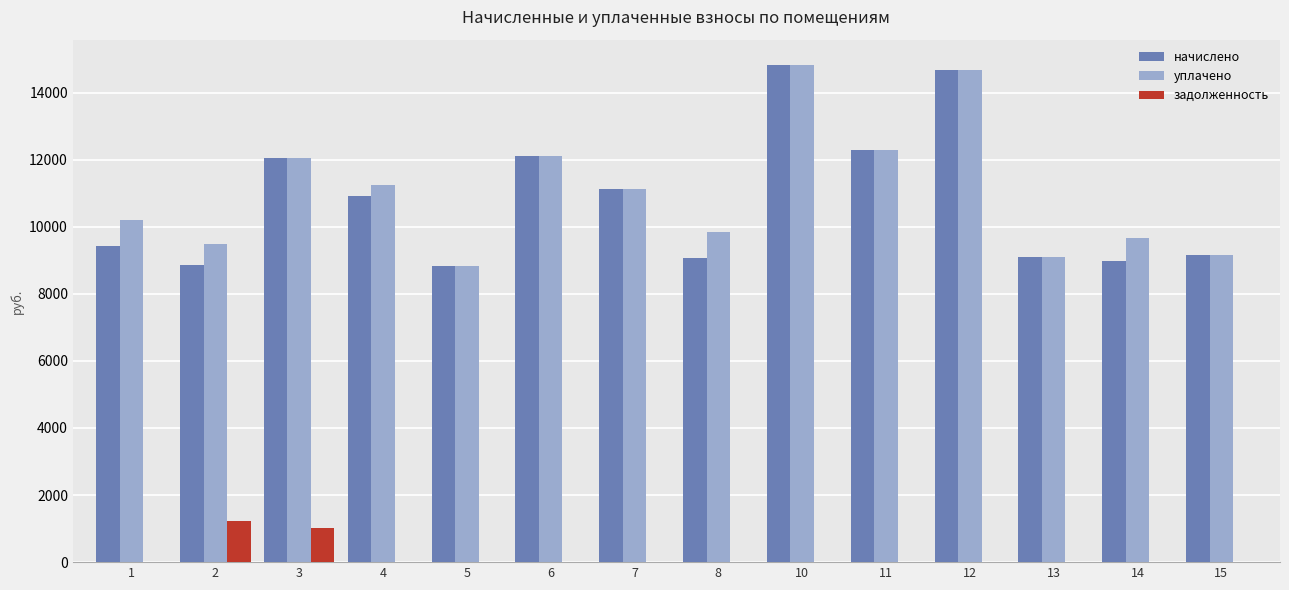

Are the bars grouped side by side (vs. stacked)?

Yes